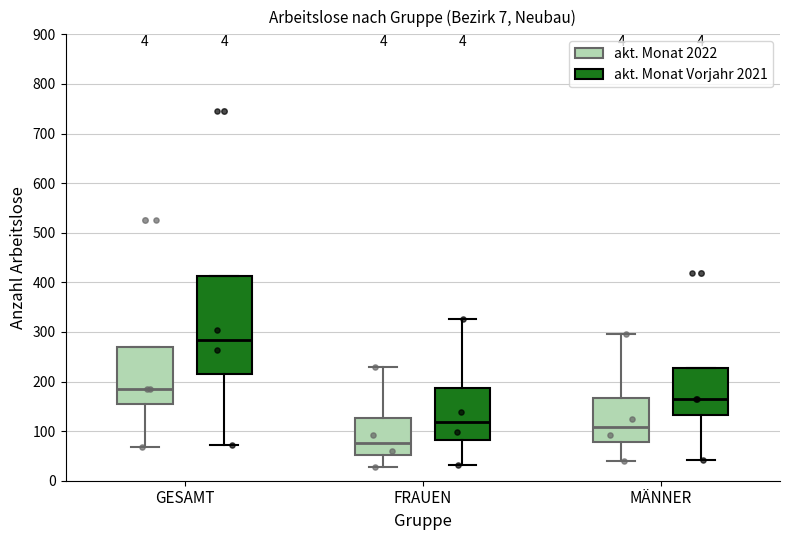

Which box is the tallest, from its lower edge to its upper edge?

GESAMT (akt. Monat Vorjahr 2021)